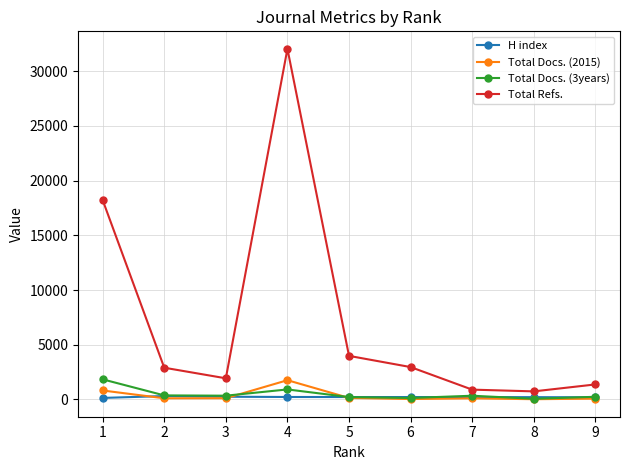

True or false: H index and Total Refs. cross at least once.

False